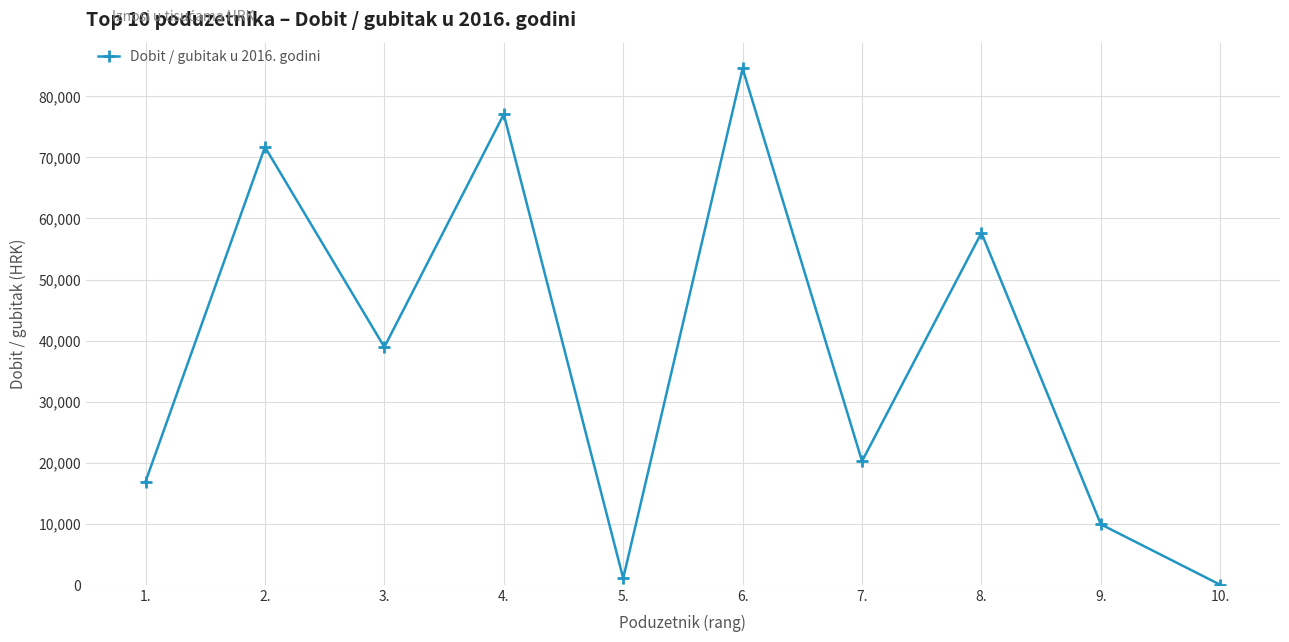

True or false: the data shows 9906.7 at 9..

True